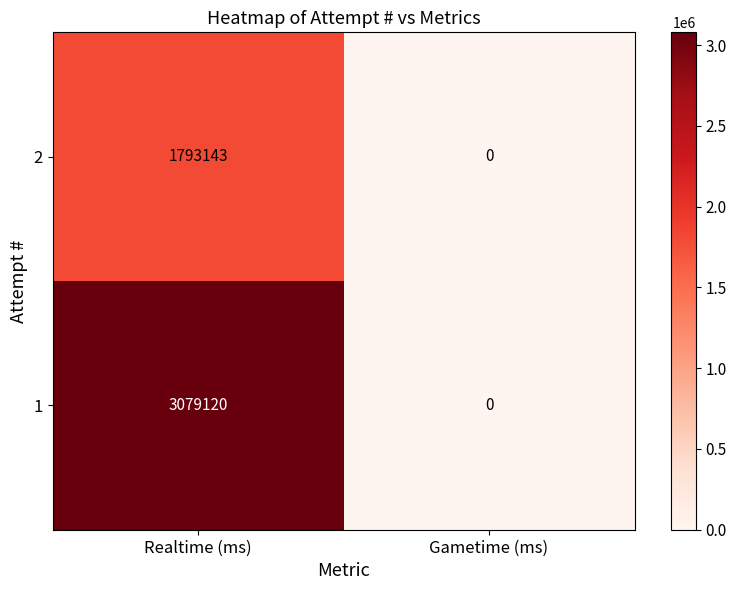

What is the sum of all 1 values?

3079120